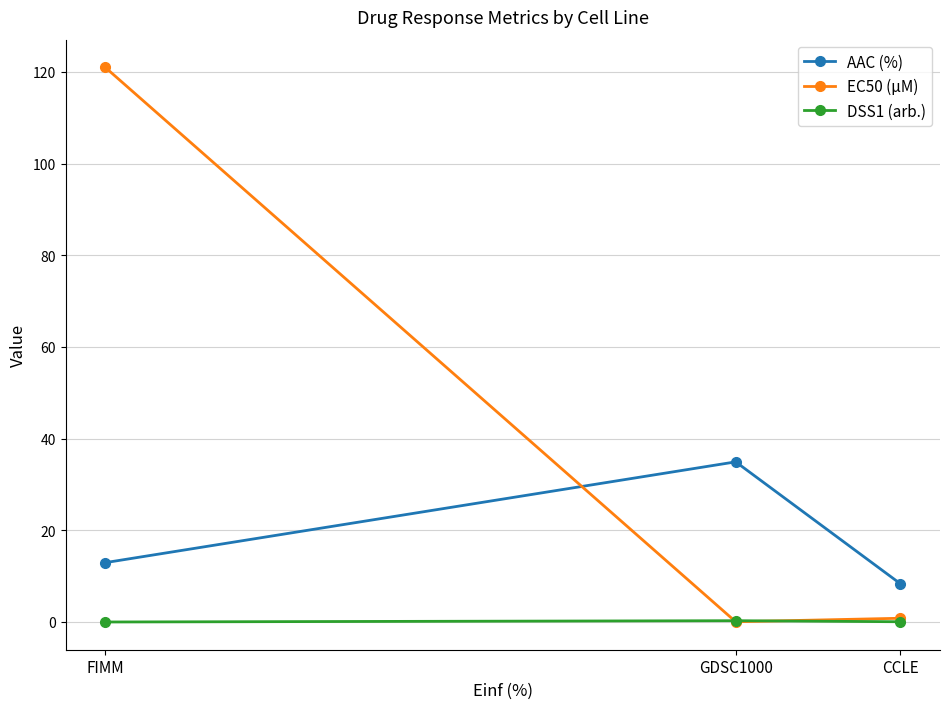

At GDSC1000, list the series in order from smallest to largest.

EC50 (µM), DSS1 (arb.), AAC (%)